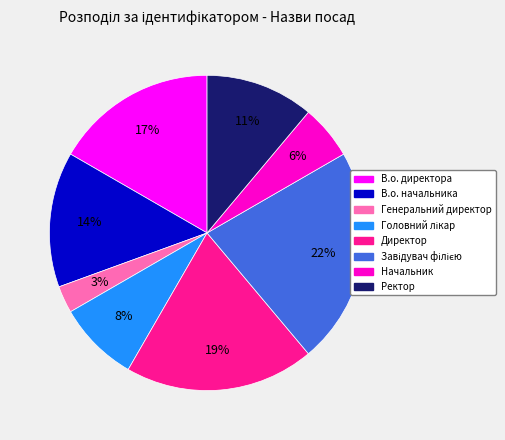

Count the number of slices in the pie.

8